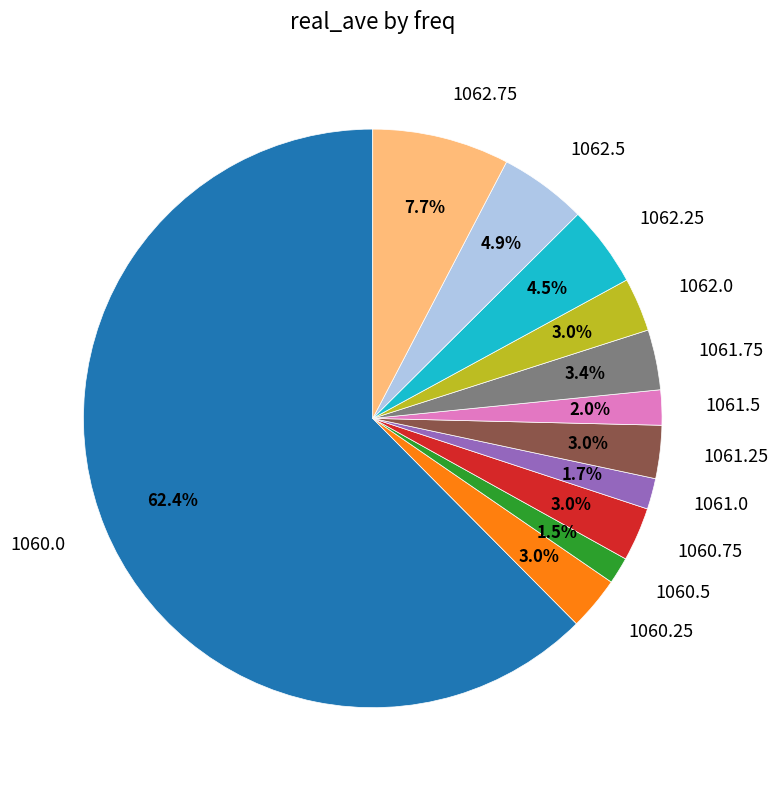

What is the total percentage of 1062.5 and 1061.0?

6.6%